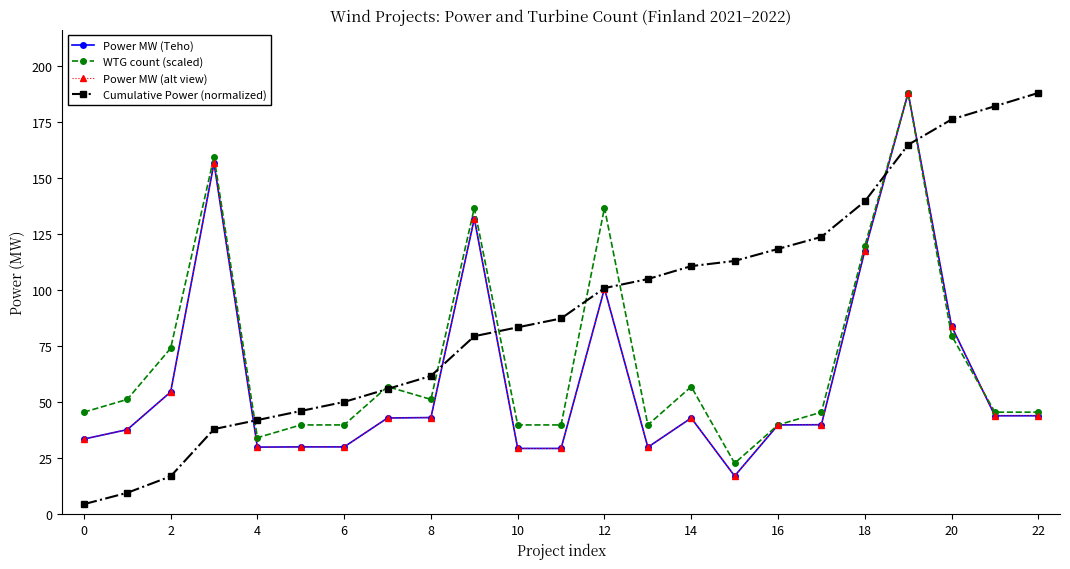

Which series has the largest range (max minus min)?

Cumulative Power (normalized)